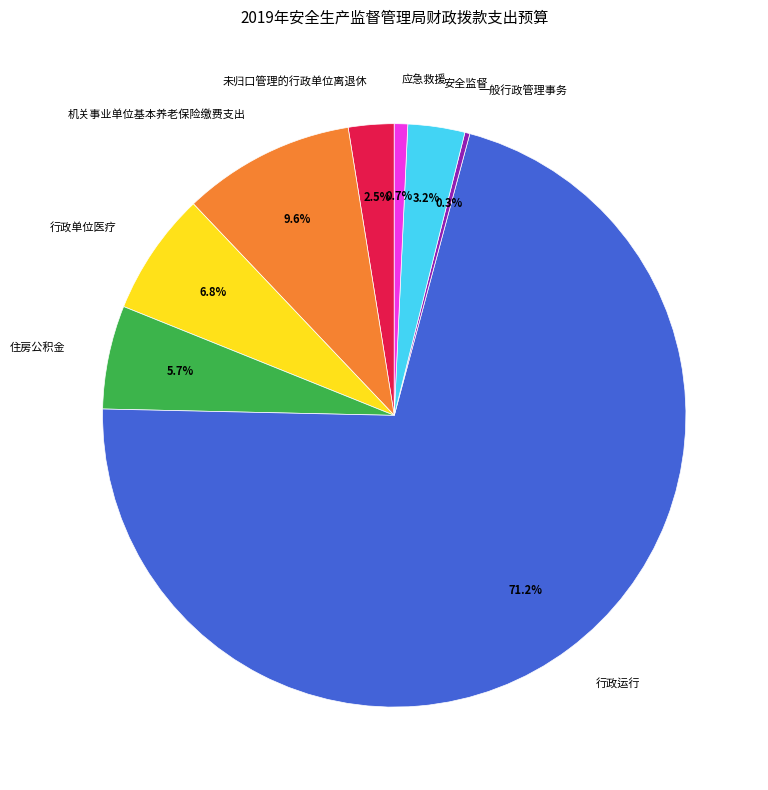

Which slice represents more than half of the pie?

行政运行